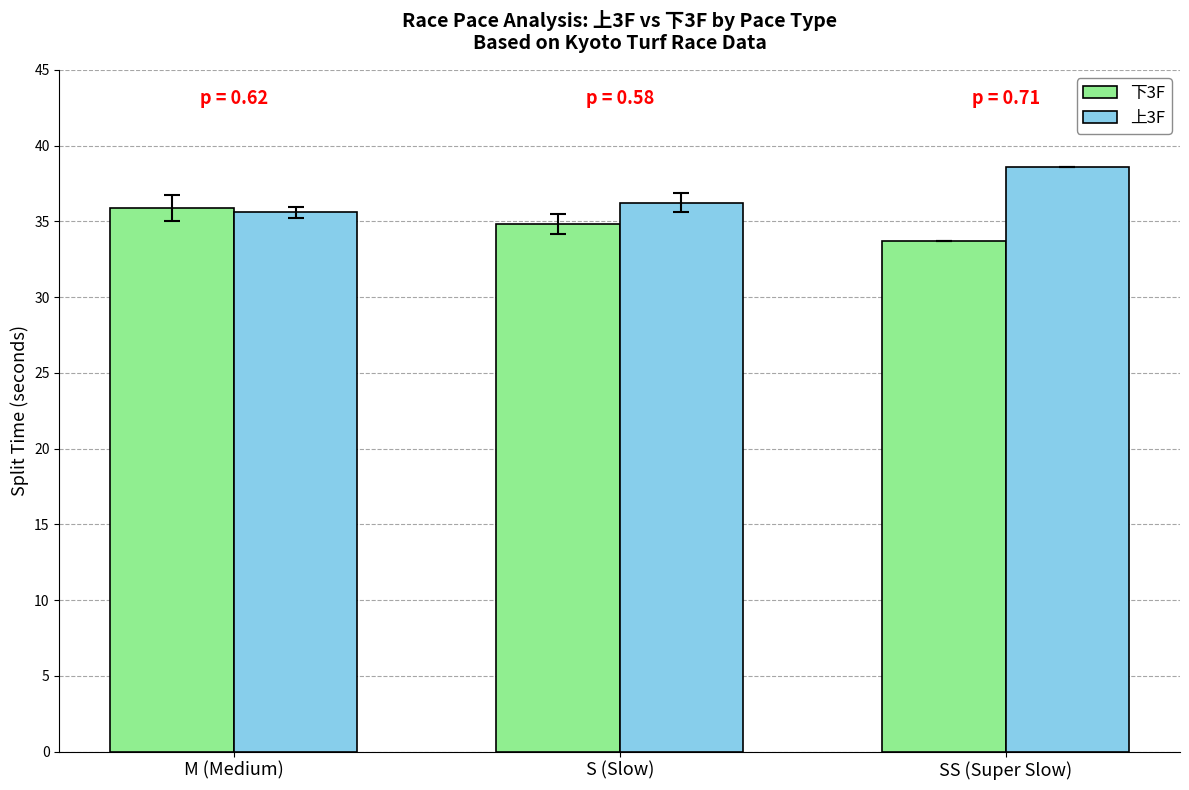

At which label is 下3F closest to 34?

SS (Super Slow)